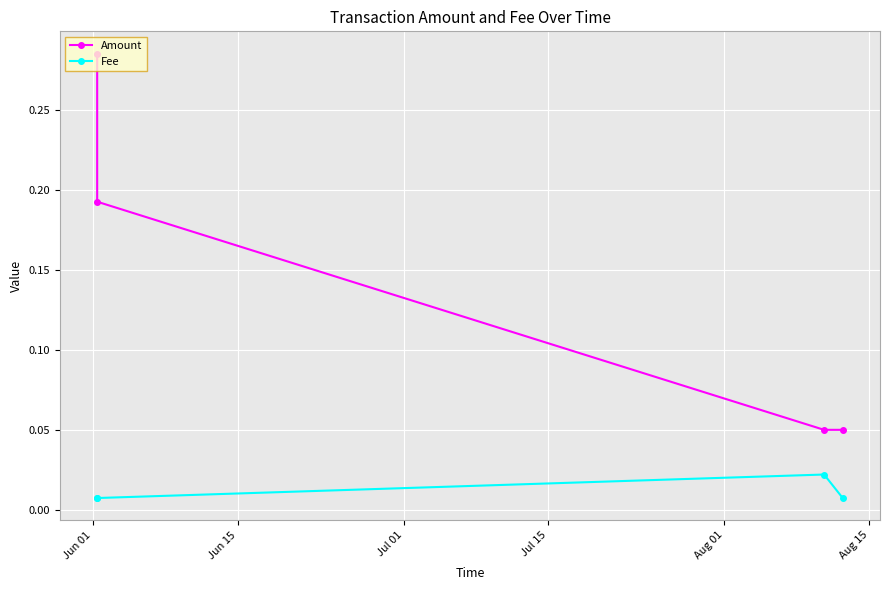

At how many categories does at least one series exceed 0?

4